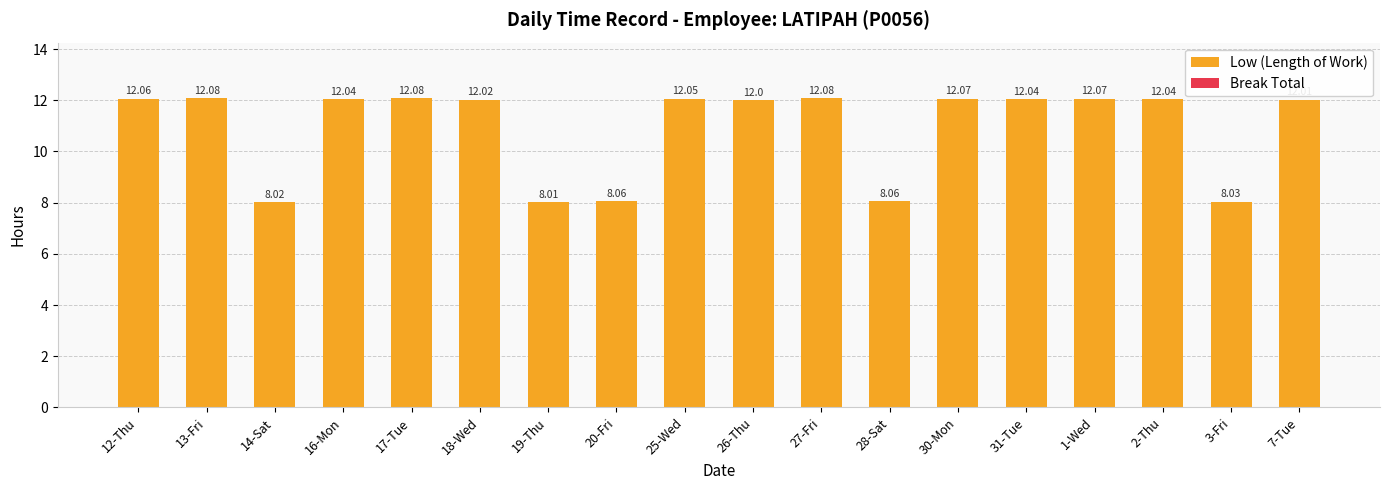

What is the difference between the maximum and minimum values?

4.1